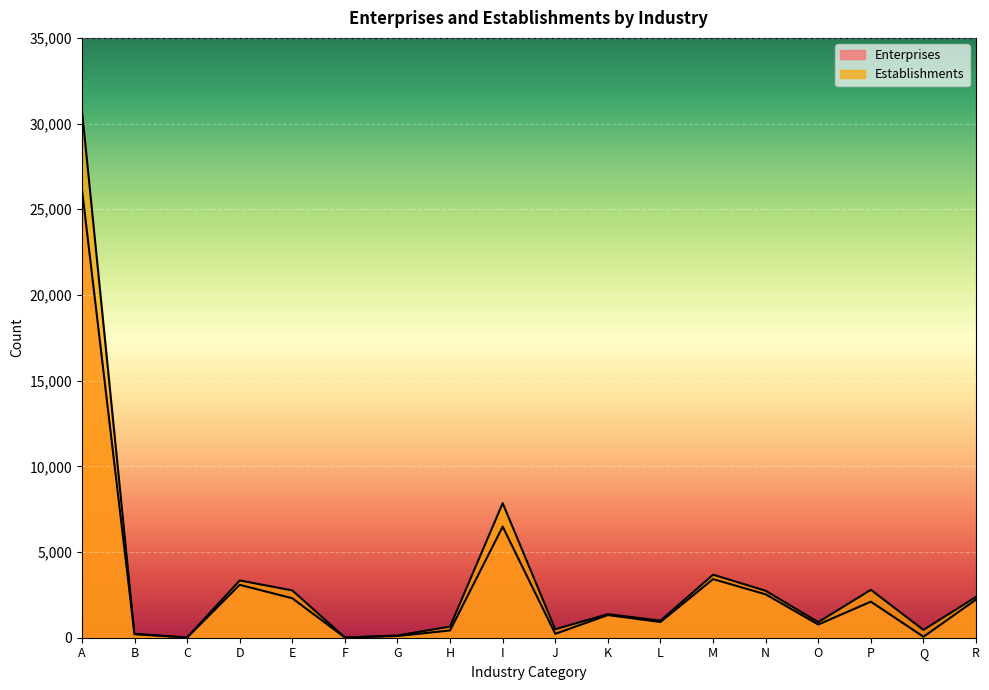

What is the maximum value for Establishments?

30813